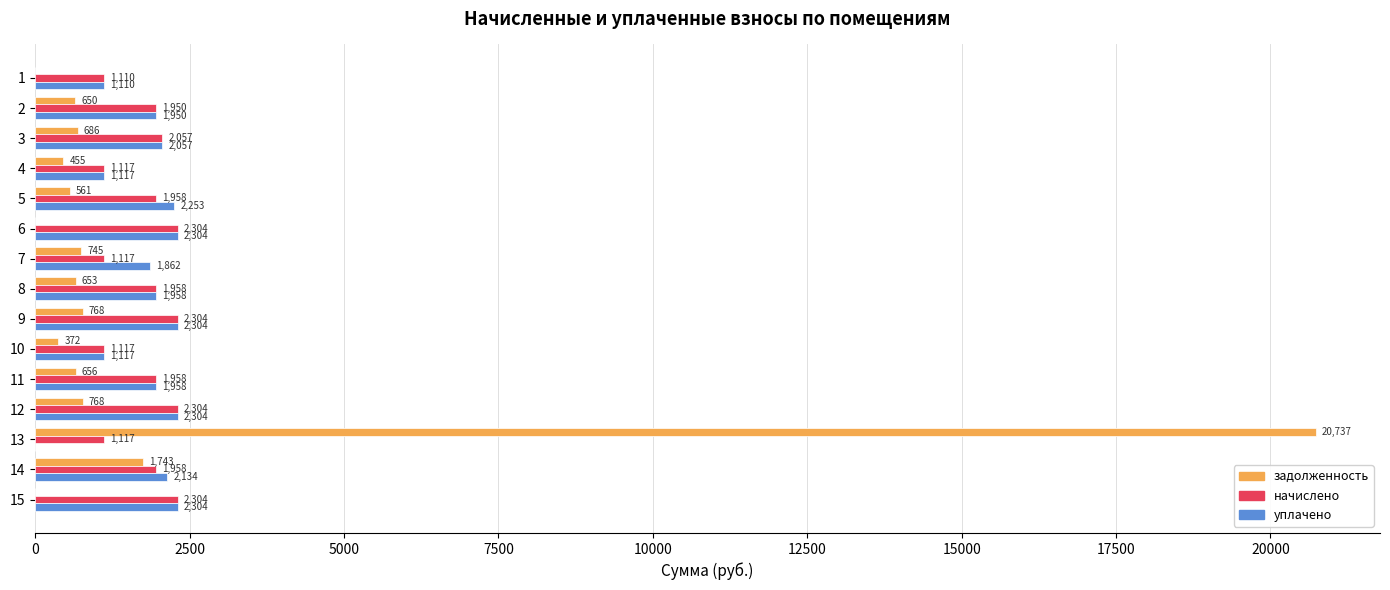

At which category is the sum across all series the highest?

13